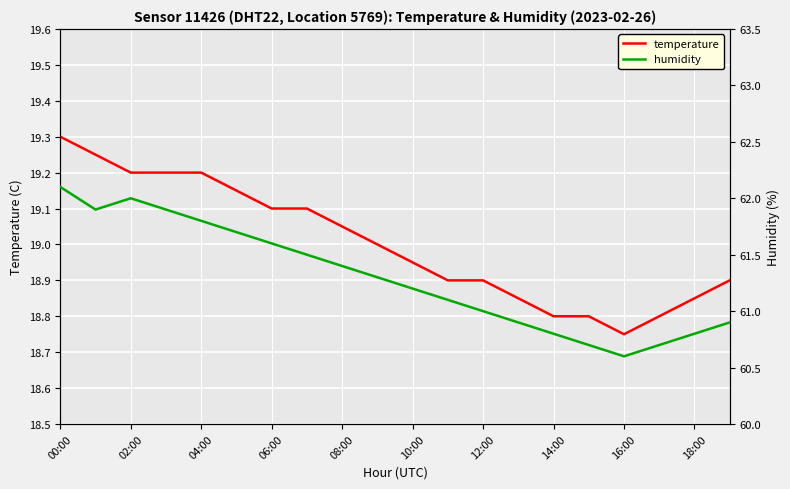

True or false: temperature has a value of 10.7 at 00:00.

False